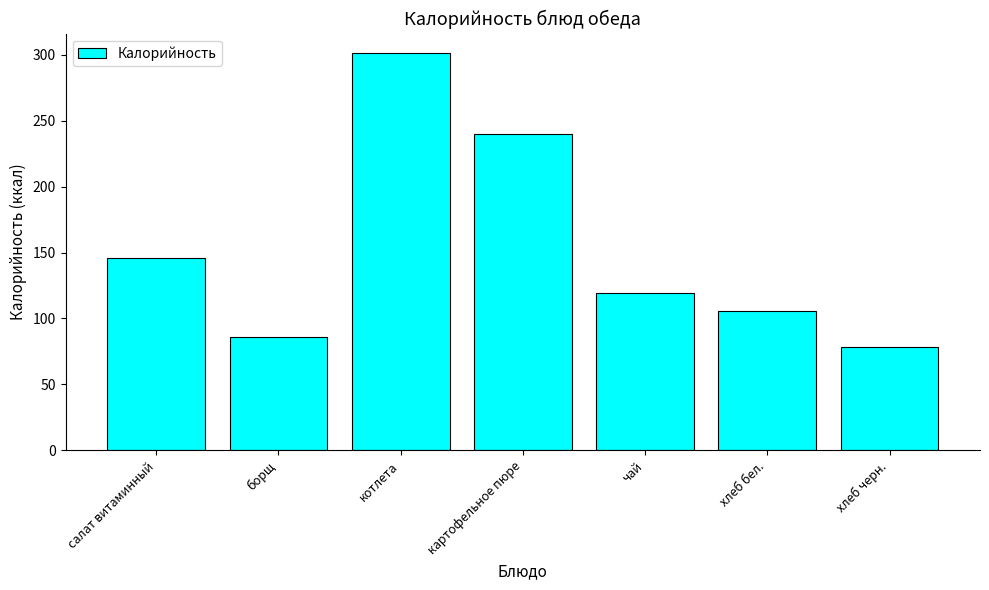

What is the smallest value displayed?

78